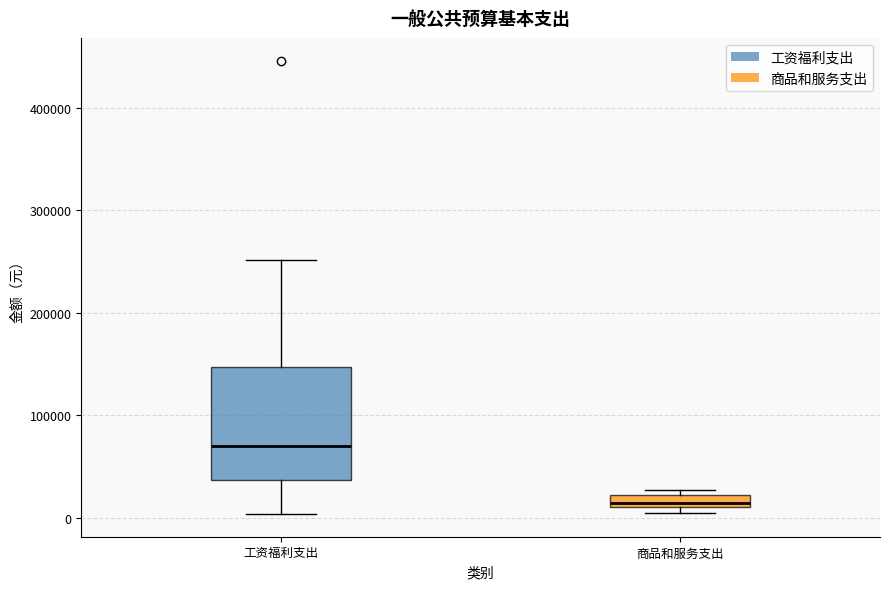

Which box has the highest median line?

工资福利支出